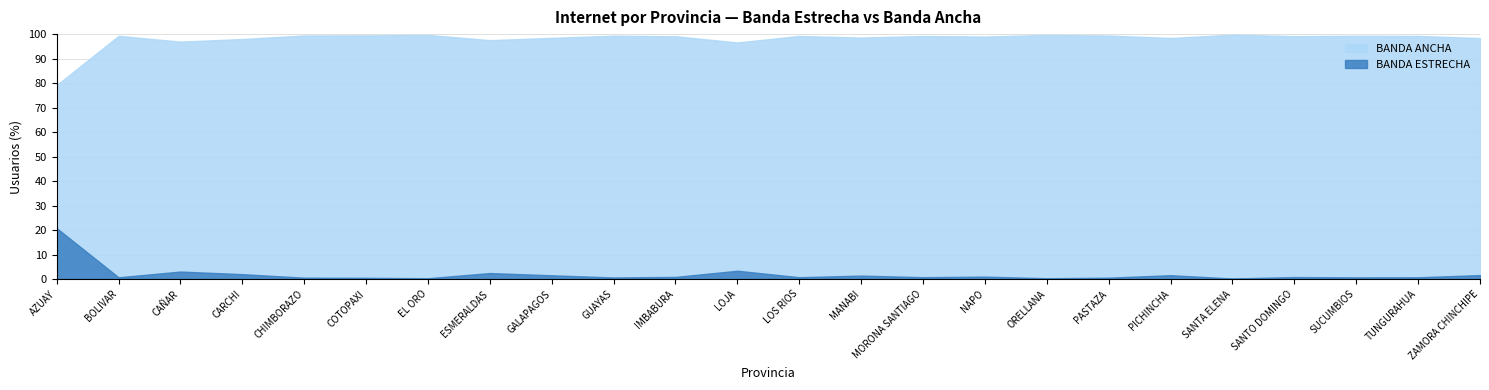

Where is the first local maximum for BANDA ESTRECHA?

CAÑAR